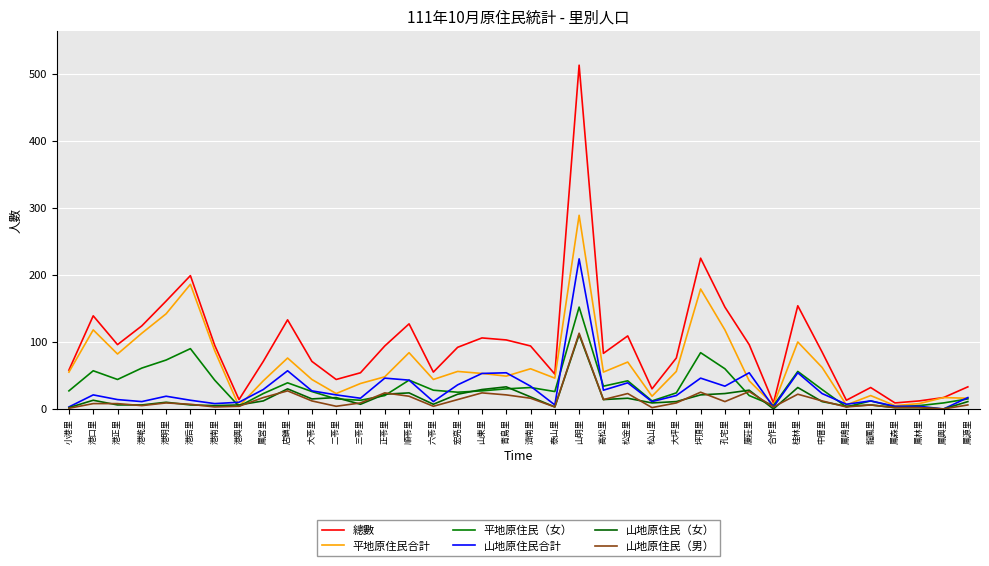

Which series has the largest total across all categories?

總數